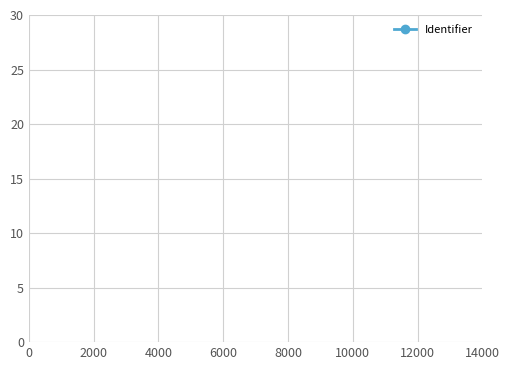

What is the difference between the second highest and minimum values?

8